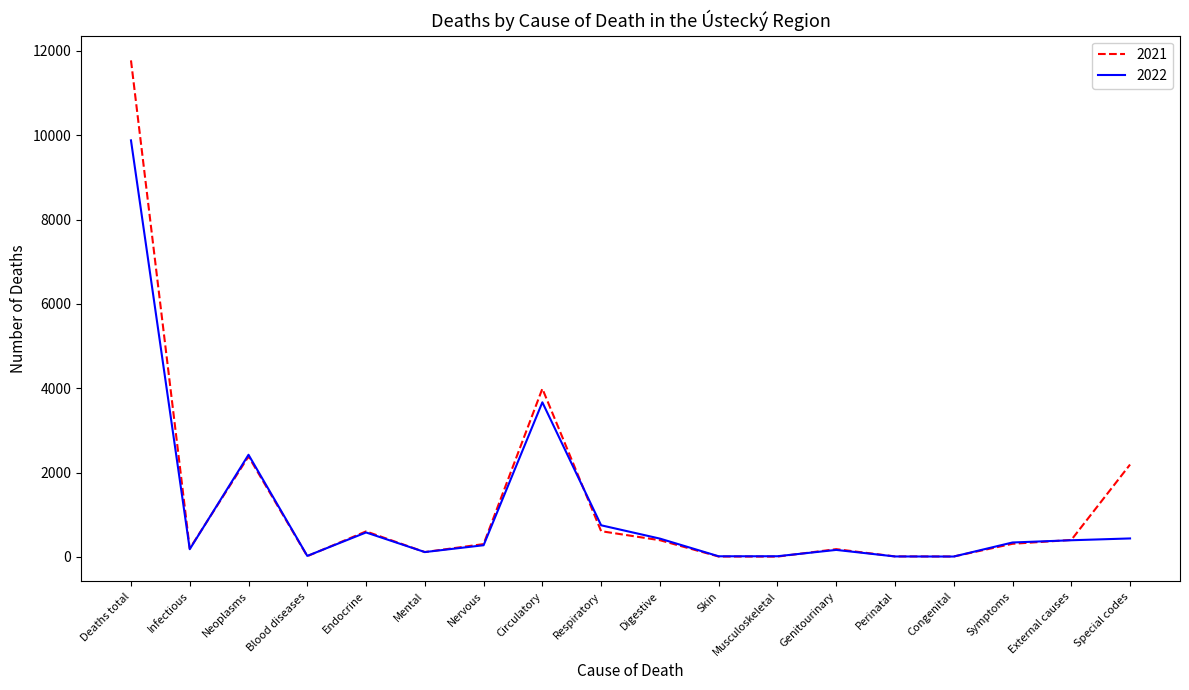

What is the highest value of the 2022 series?

9879